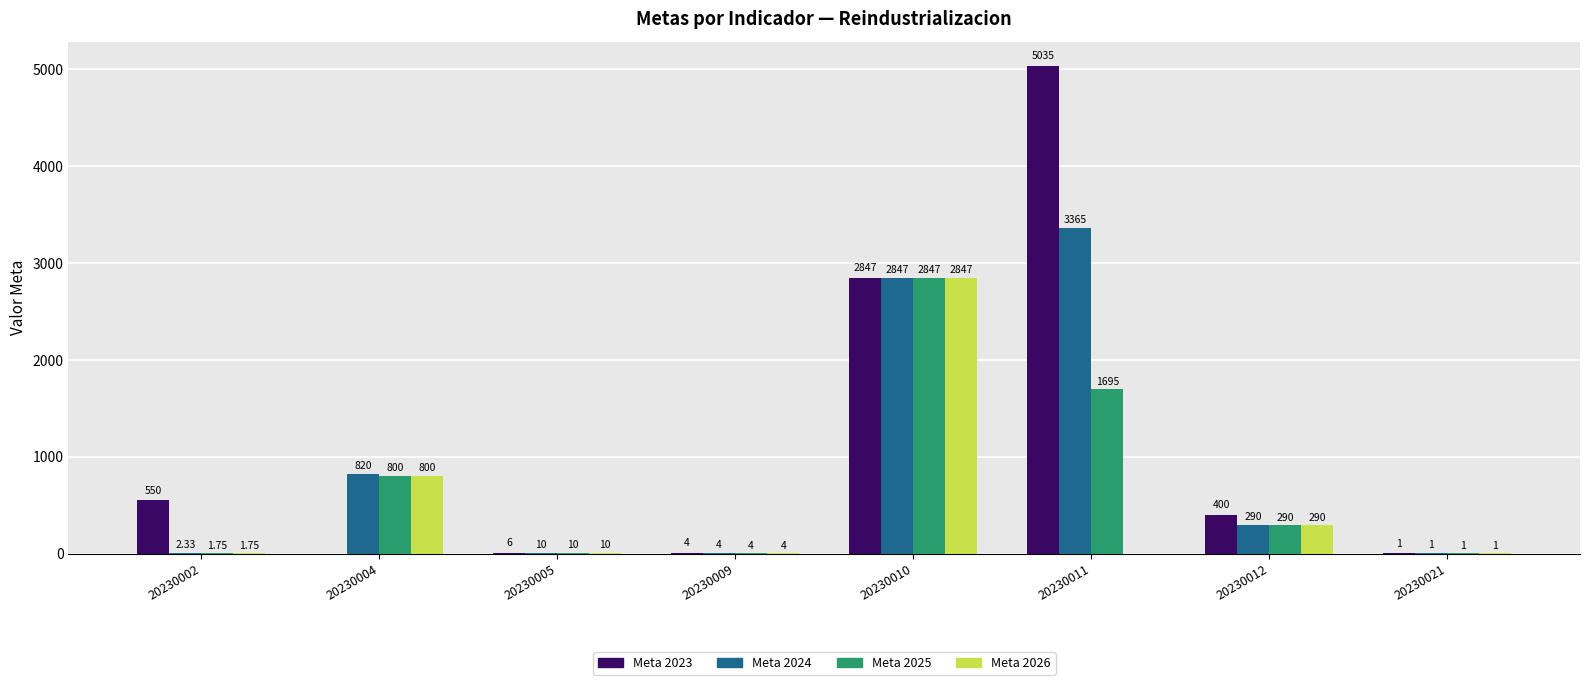

Which series changed the most between 20230005 and 20230012?

Meta 2023